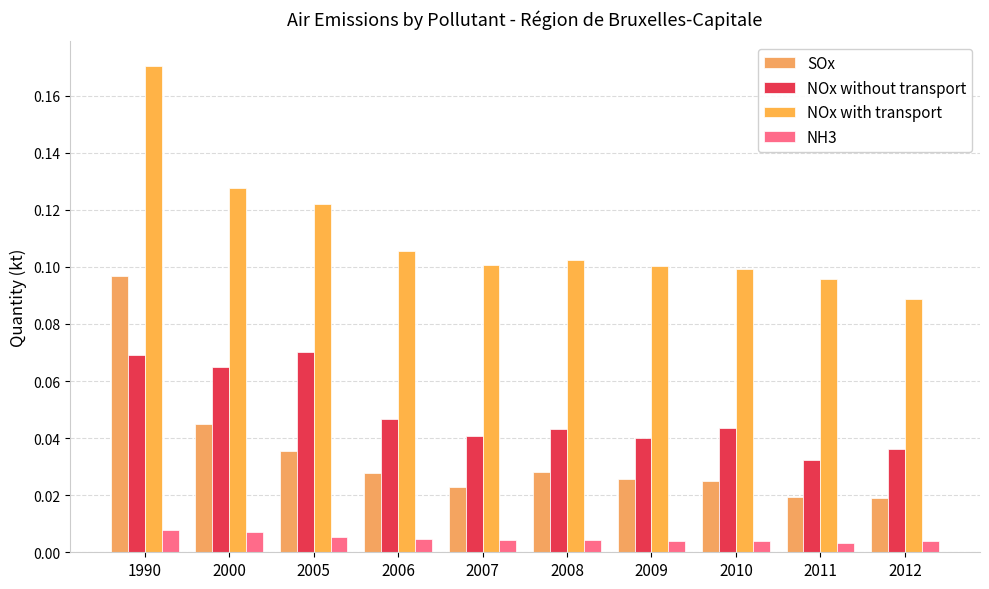

Read the NOx with transport value at 2011.

0.1